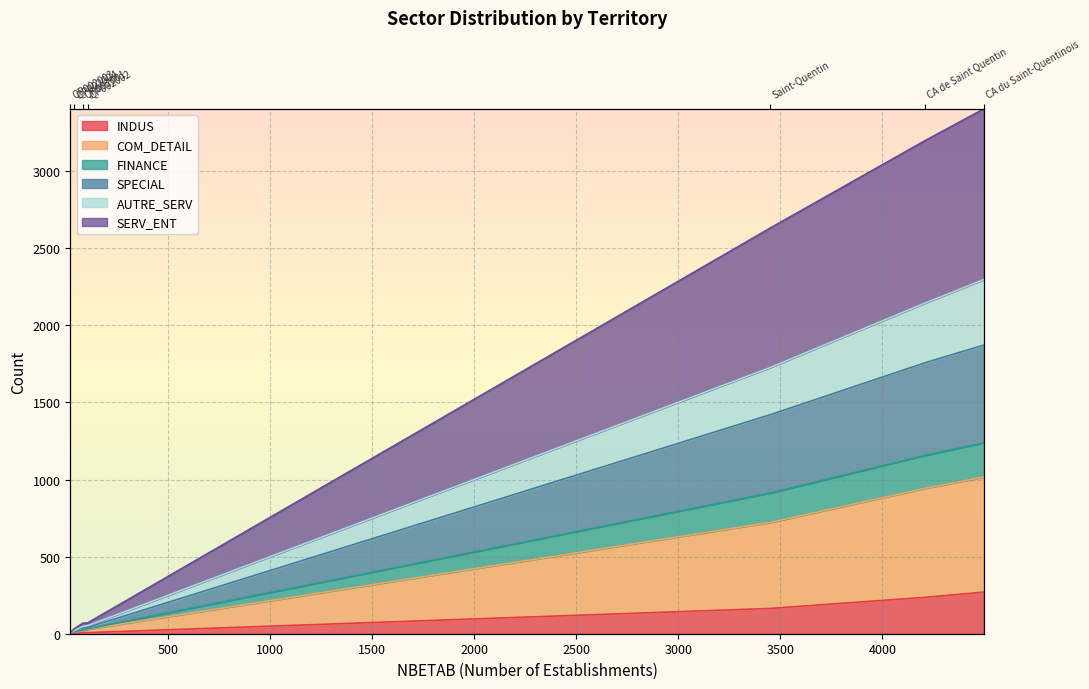

At which label does FINANCE first exceed 70?

Saint-Quentin